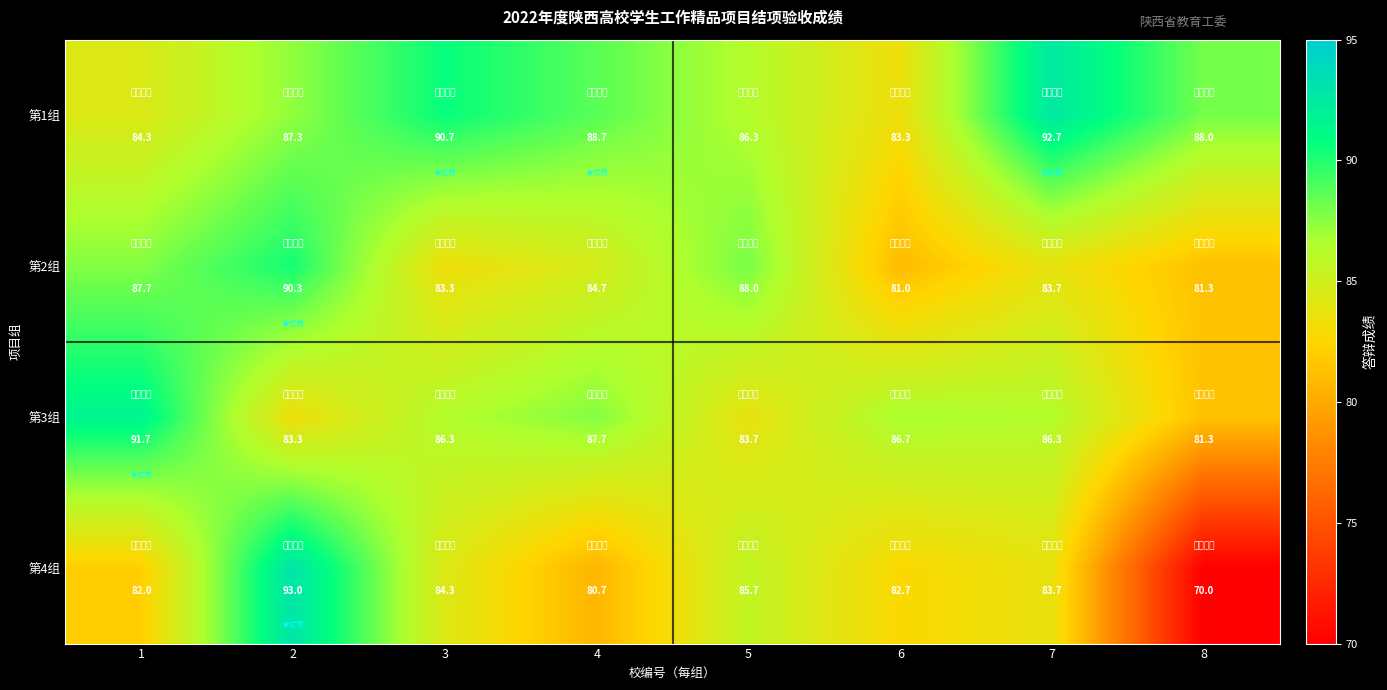

Rank the series by their maximum value, from lowest to highest.

第2组, 第3组, 第1组, 第4组